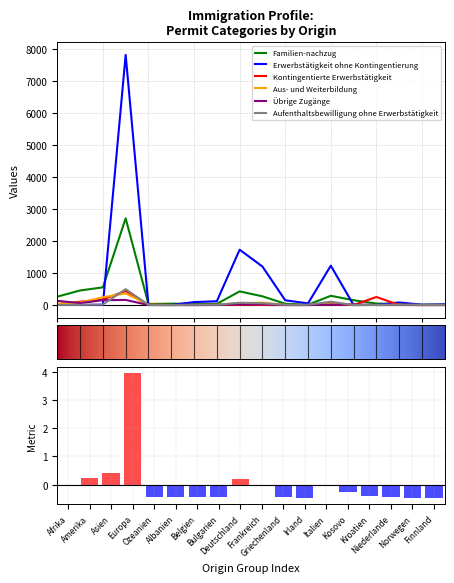

How many positive values does the Aufenthaltsbewilligung ohne Erwerbstätigkeit series have?

16